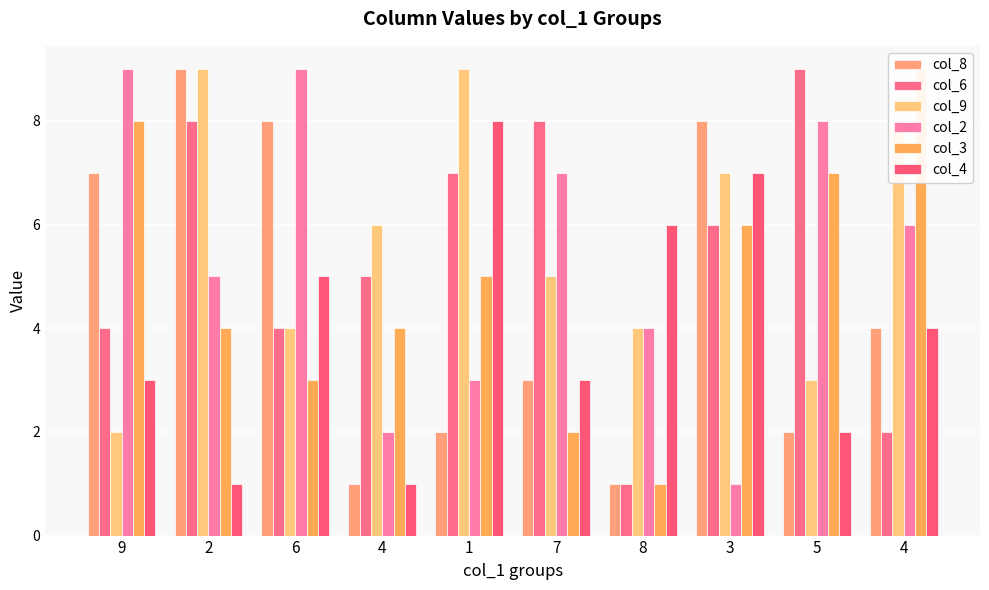

At which label is col_2 closest to 5?

2